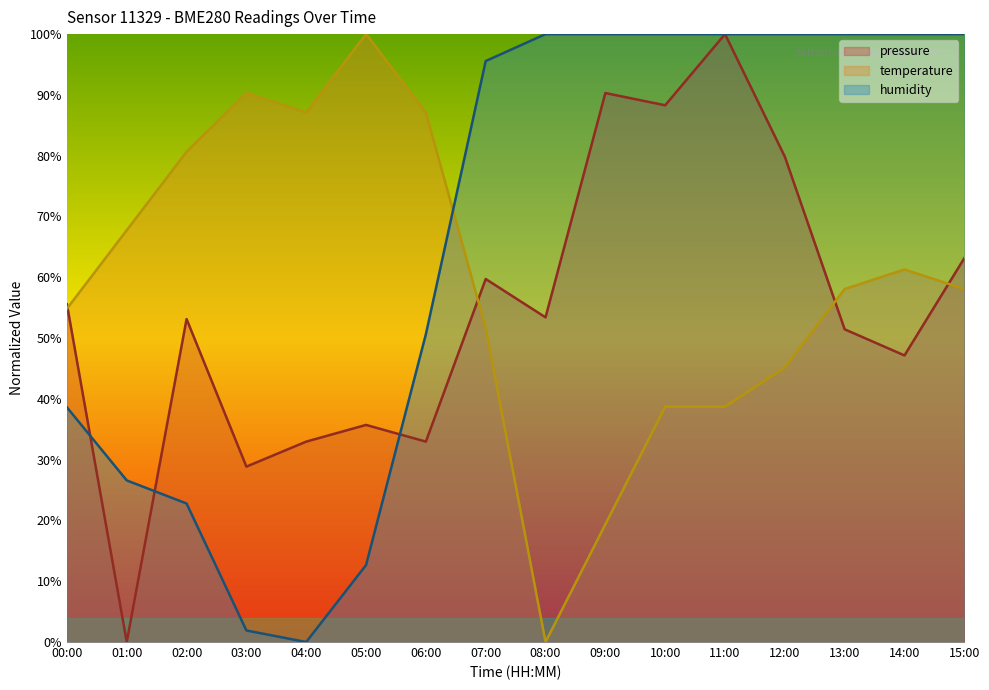

What is the difference between the humidity values at 12:00 and 06:00?

49.4